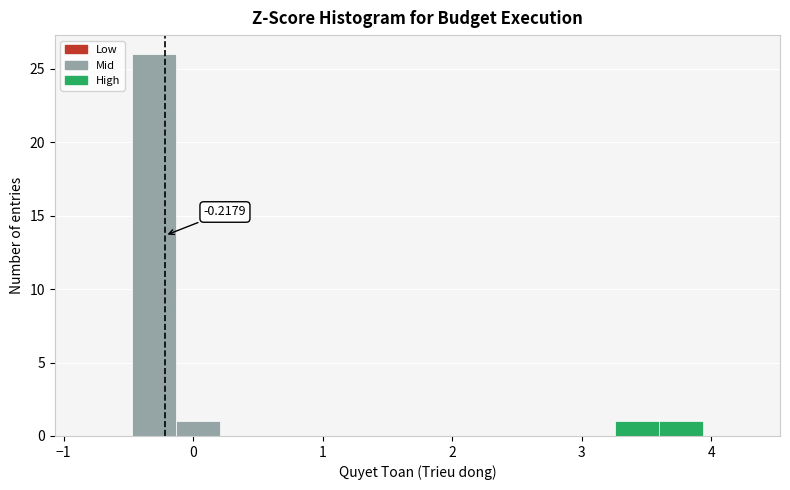

Around what value on the x-axis is the tallest bar? Give the approximate position of its centre, as read against the axis.

-0.3